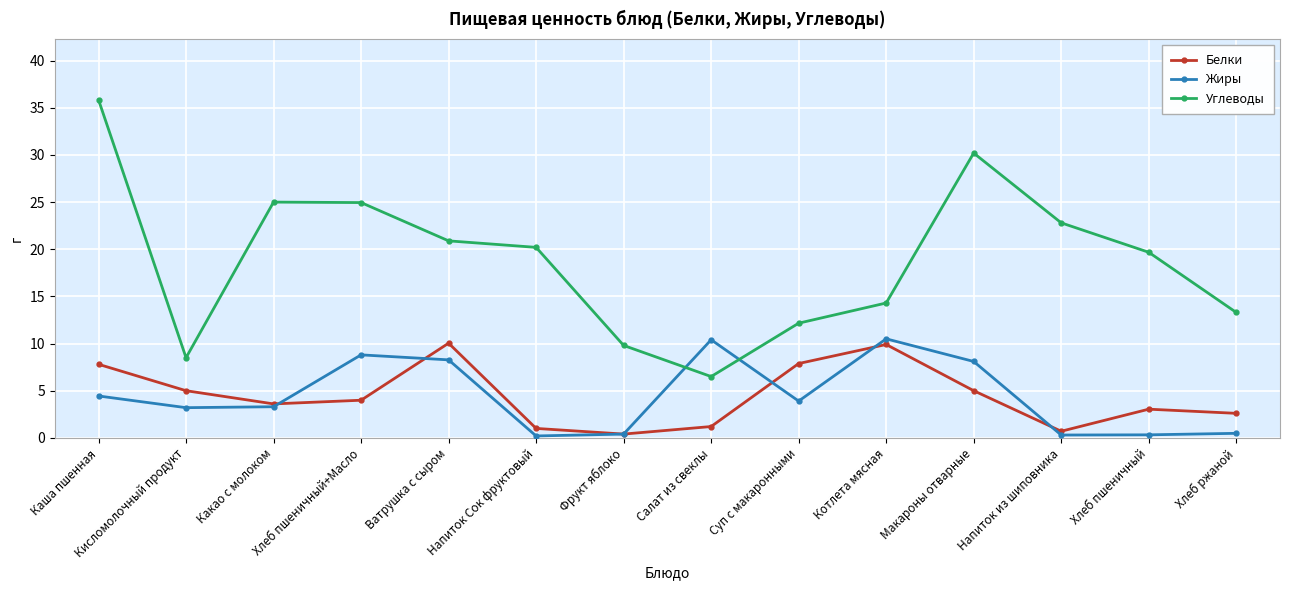

How many intersections are there between Жиры and Углеводы?

2